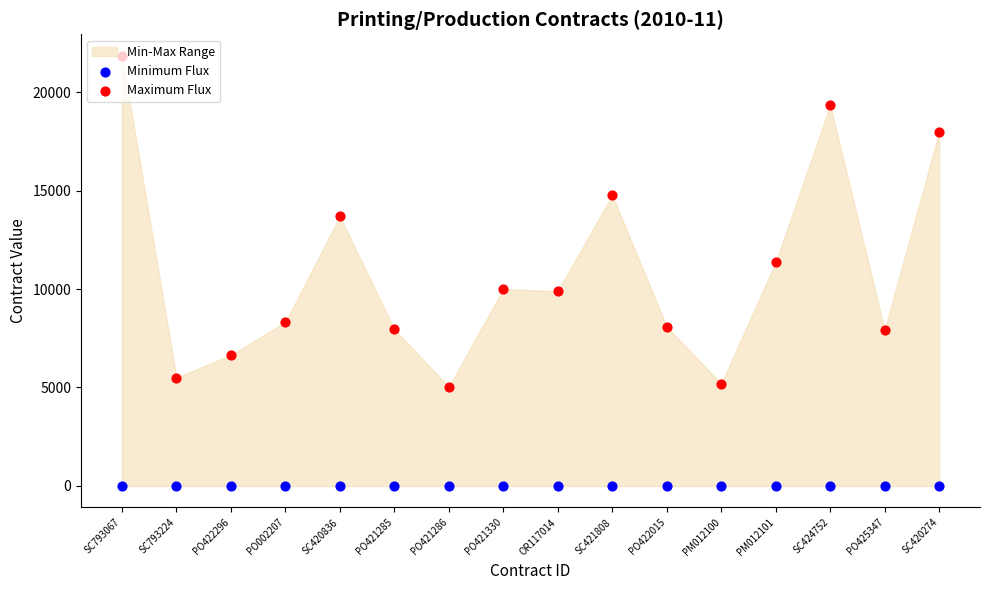

Which series contains the highest Y value?

Maximum Flux